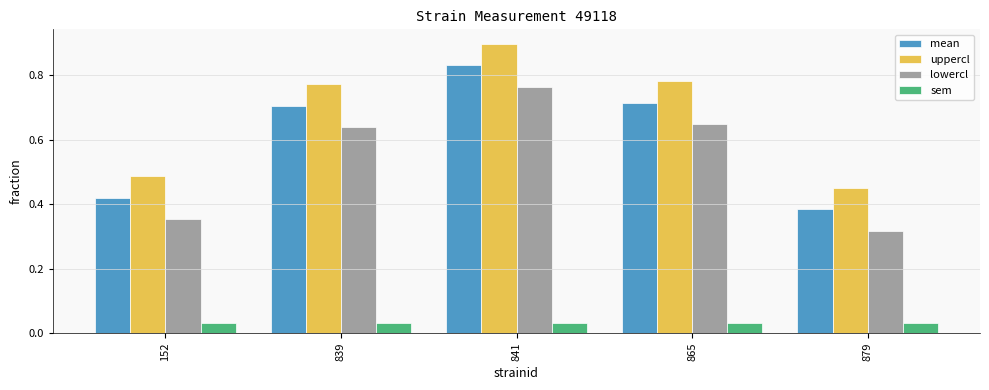

What is the difference between the highest and lowest values at 841?

0.9